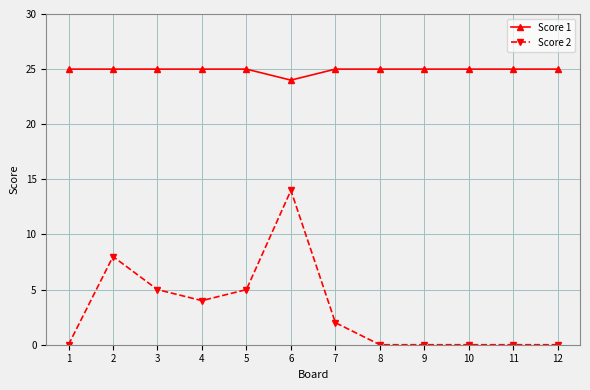

The Score 1 series shows 11 at 5. True or false?

False